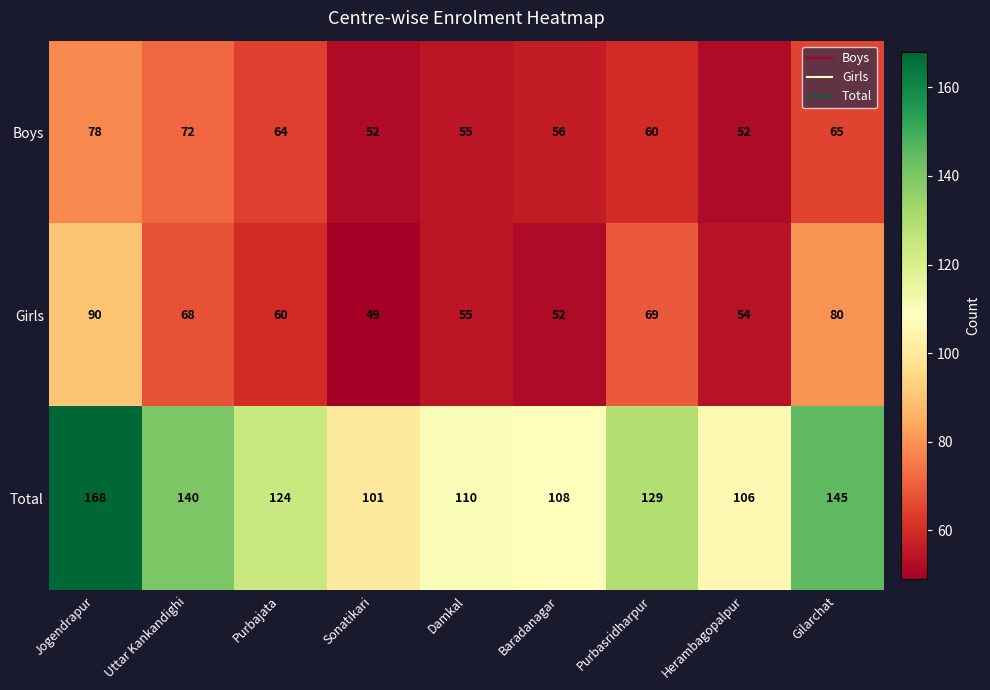

Is it true that Girls equals 52 at Baradanagar?

True